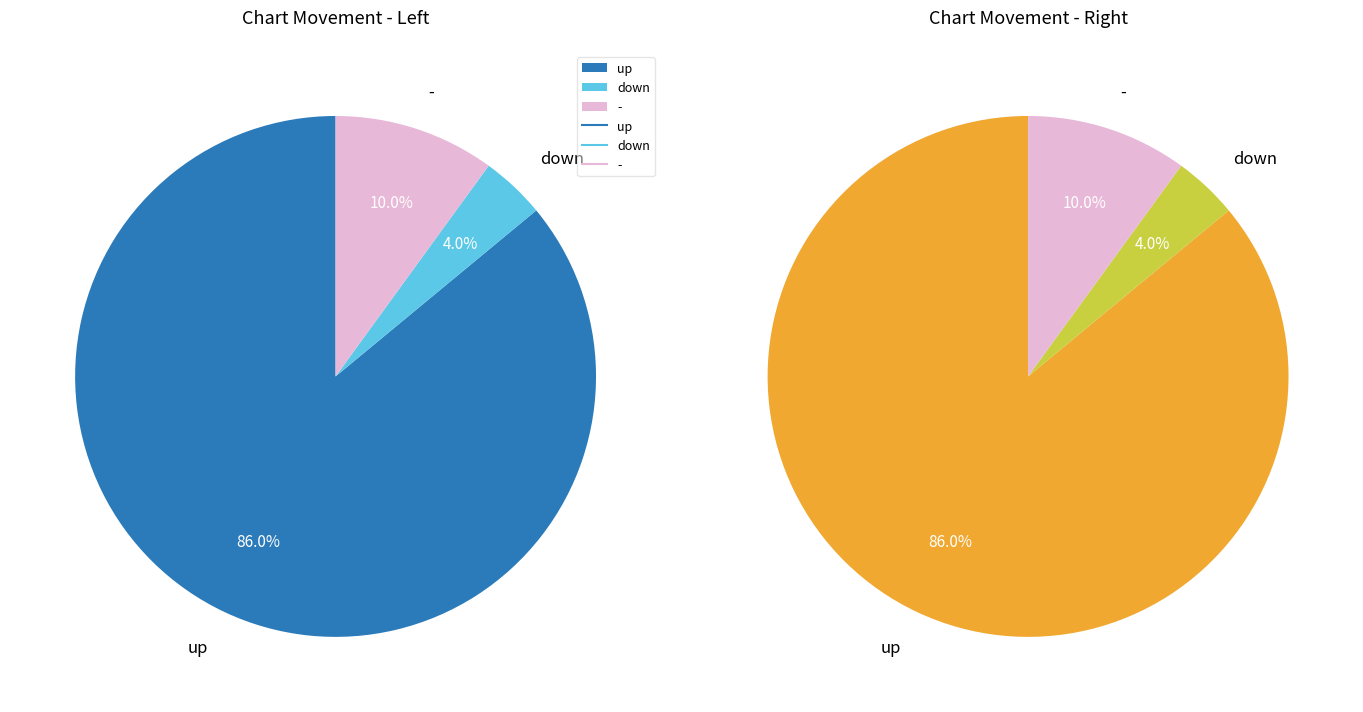

The up slice represents 86% of the pie. True or false?

True